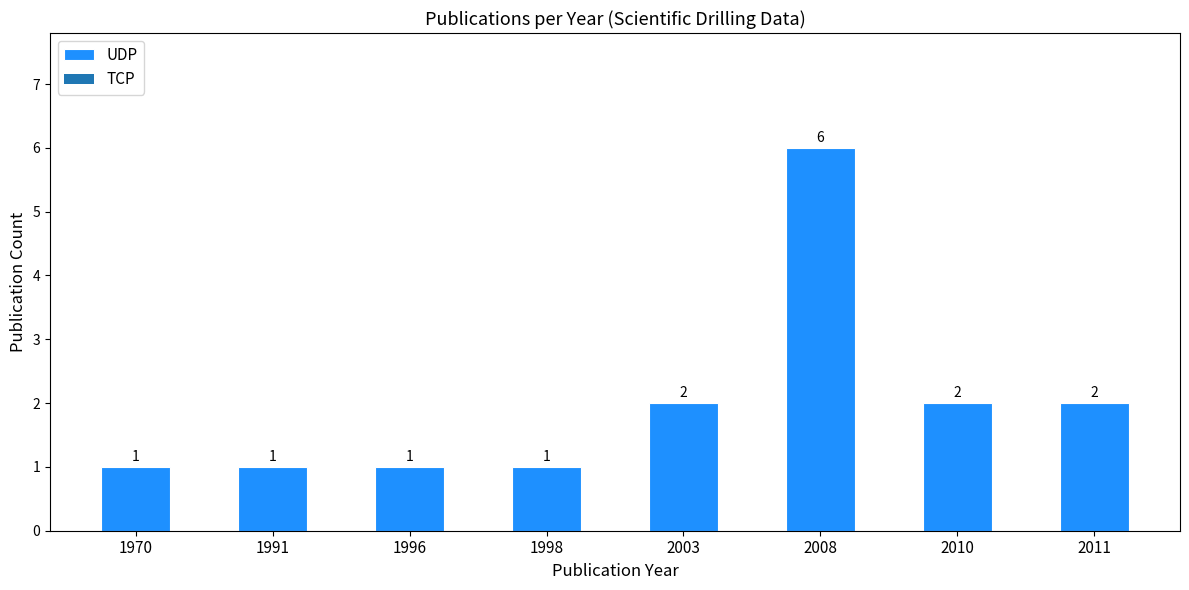

Approximately how many times larger is the value at 1996 compared to 2010?

0.5